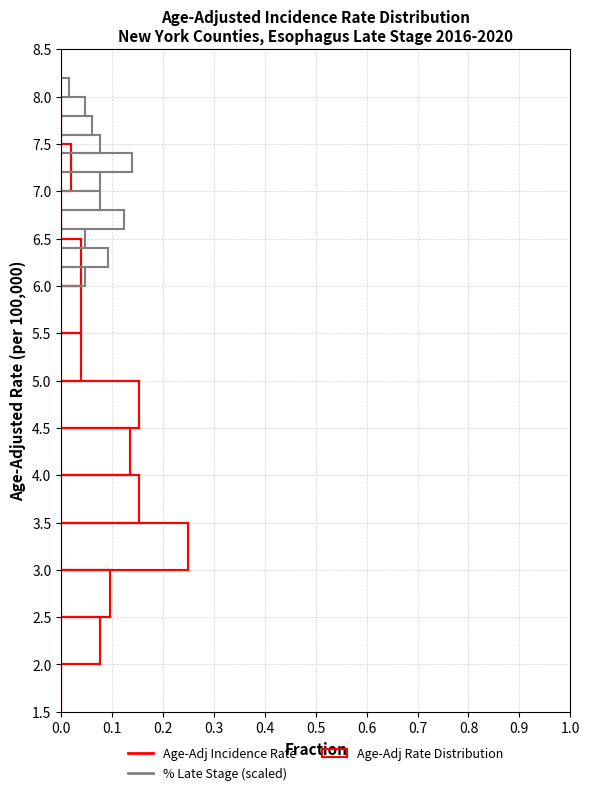

Reading bottom to top, list every bar in this chart as the range it spans on the y-axis followed by its length. The values are not printed on the chart, so give them approximately, as read against the axis.

1.5 to 2.0: 0
2.0 to 2.5: 0.08
2.5 to 3.0: 0.10
3.0 to 3.5: 0.25
3.5 to 4.0: 0.15
4.0 to 4.5: 0.13
4.5 to 5.0: 0.15
5.0 to 5.5: 0.04
5.5 to 6.0: 0.04
6.0 to 6.5: 0.04
6.5 to 7.0: 0
7.0 to 7.5: 0.02
7.5 to 8.0: 0